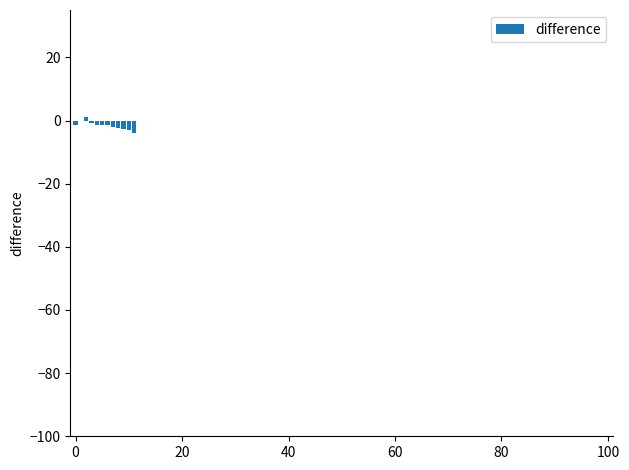

What is the greatest value displayed?

1.2